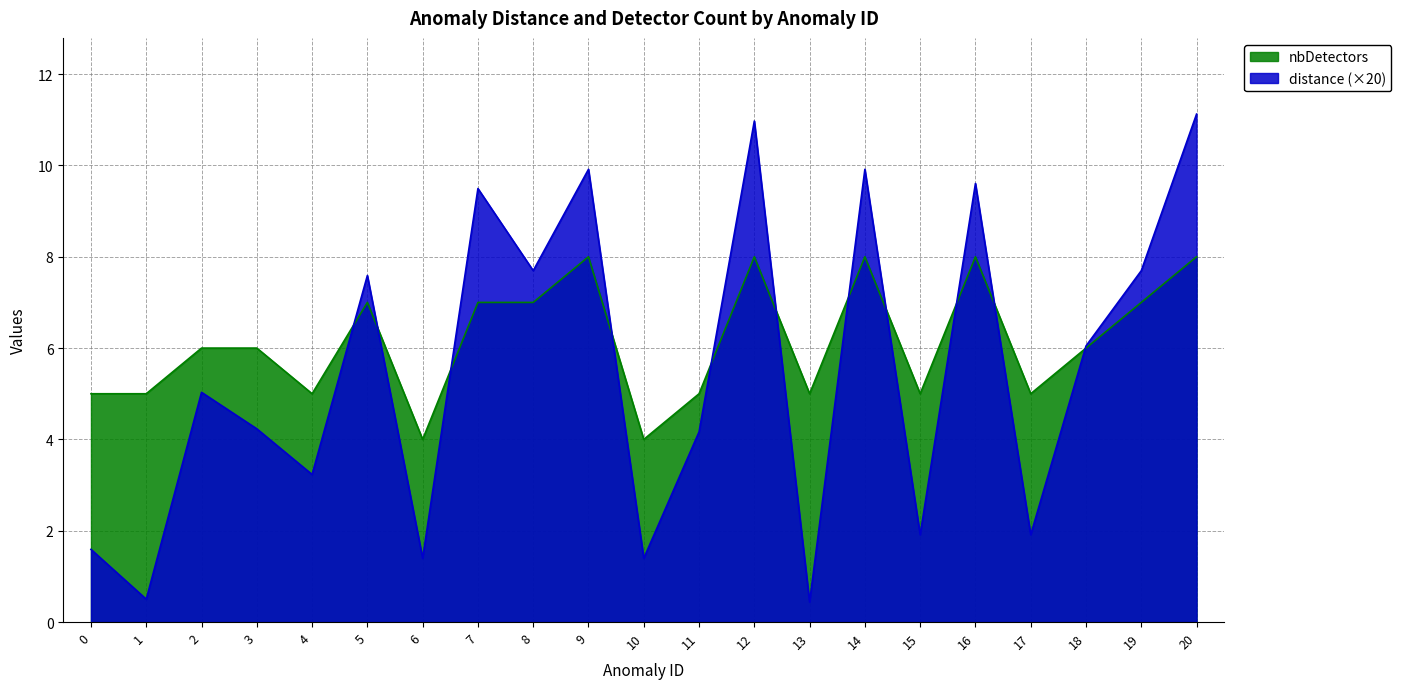

At which category does the chart reach its peak across all series?

20